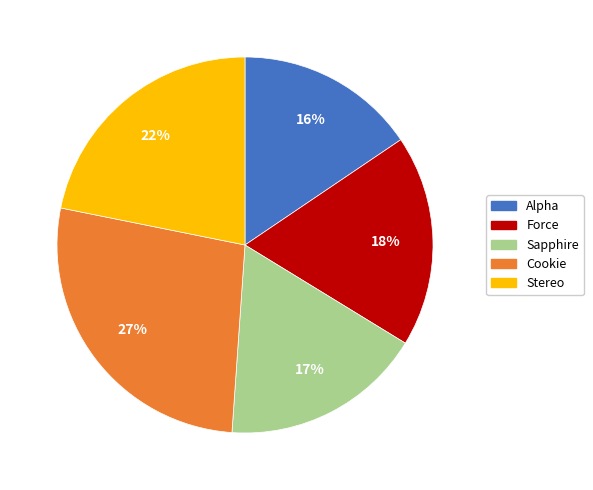

Between Alpha and Stereo, which is larger?

Stereo